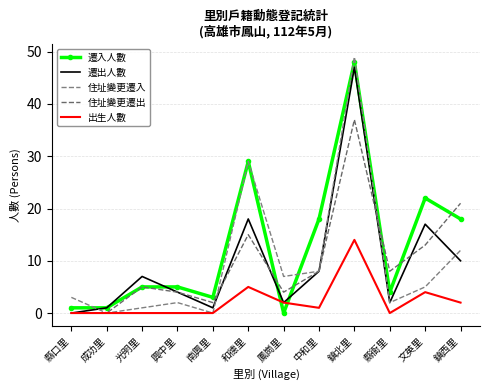

Reading left to right, list all the values displayed in this chart.

遷入人數: 縣口里=1	成功里=1	光明里=5	興中里=5	南興里=3	和德里=29	鳳崗里=0	中和里=18	鎮北里=48	縣衙里=4	文英里=22	鎮西里=18
遷出人數: 縣口里=0	成功里=1	光明里=7	興中里=4	南興里=1	和德里=18	鳳崗里=2	中和里=8	鎮北里=47	縣衙里=2	文英里=17	鎮西里=10
住址變更遷入: 縣口里=3	成功里=0	光明里=1	興中里=2	南興里=0	和德里=29	鳳崗里=7	中和里=8	鎮北里=49	縣衙里=2	文英里=5	鎮西里=12
住址變更遷出: 縣口里=0	成功里=0	光明里=5	興中里=4	南興里=2	和德里=15	鳳崗里=4	中和里=8	鎮北里=37	縣衙里=8	文英里=13	鎮西里=21
出生人數: 縣口里=0	成功里=0	光明里=0	興中里=0	南興里=0	和德里=5	鳳崗里=2	中和里=1	鎮北里=14	縣衙里=0	文英里=4	鎮西里=2